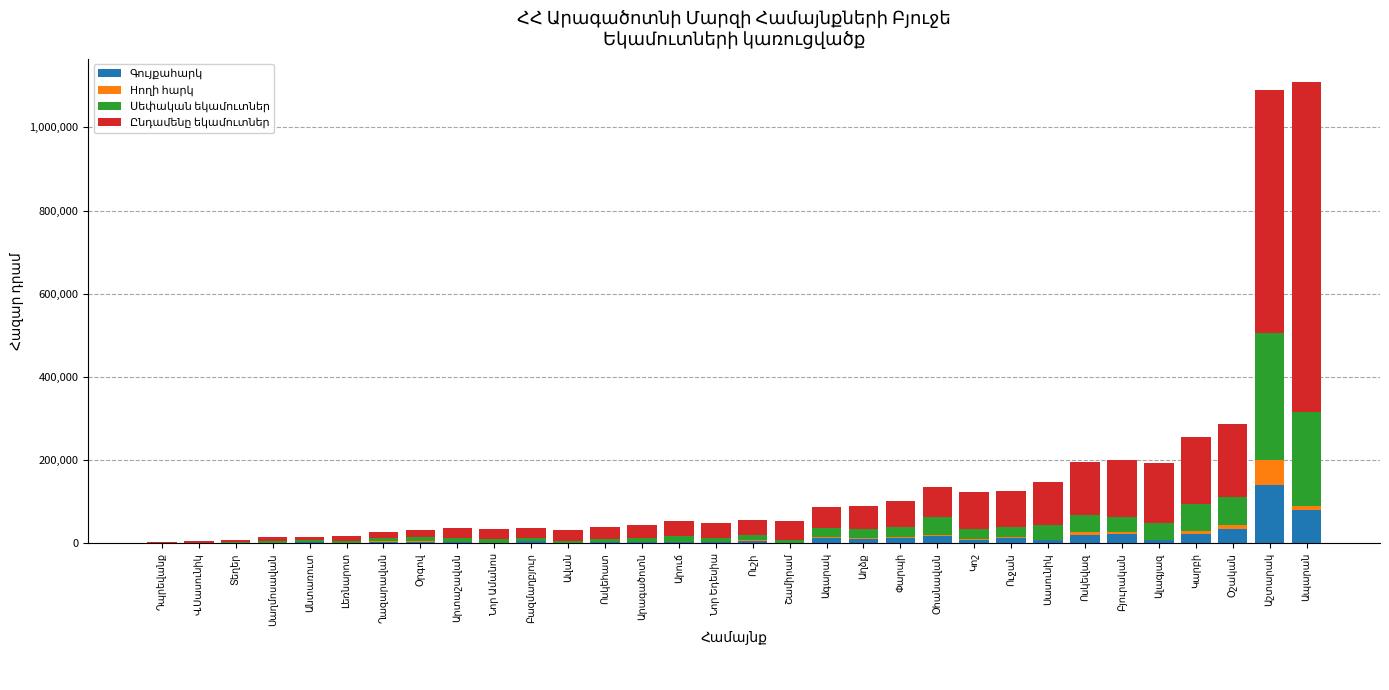

What is the maximum value for Hողի հարկ?

60000.0